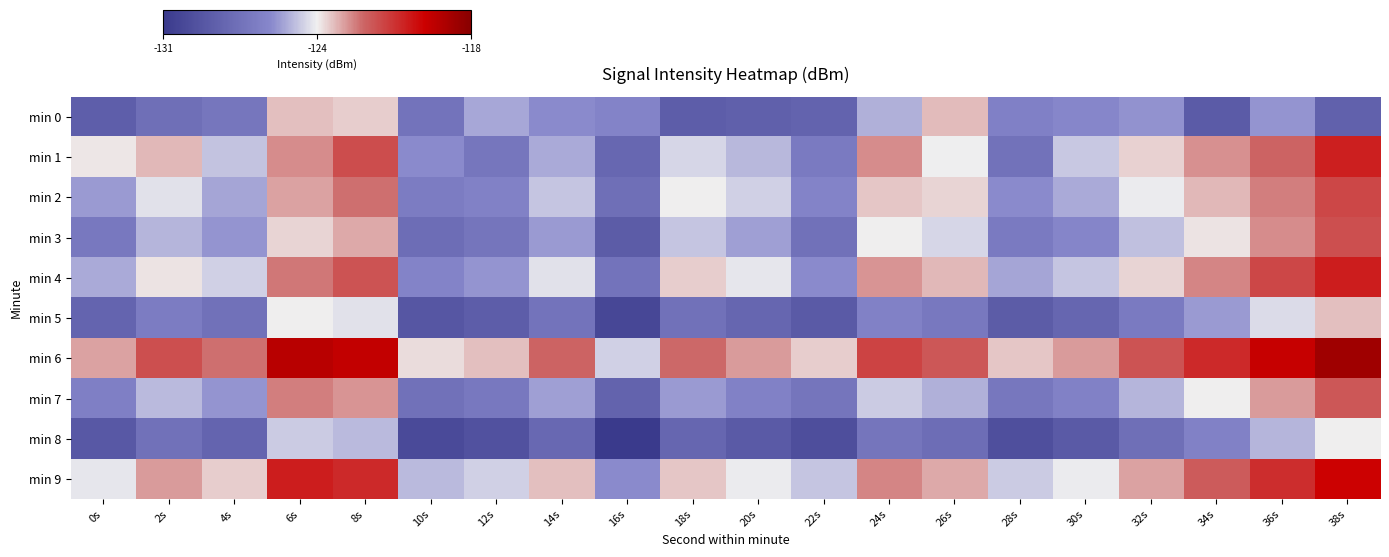

What is the sum of the min 9 values at 12s and 18s?

-249.0